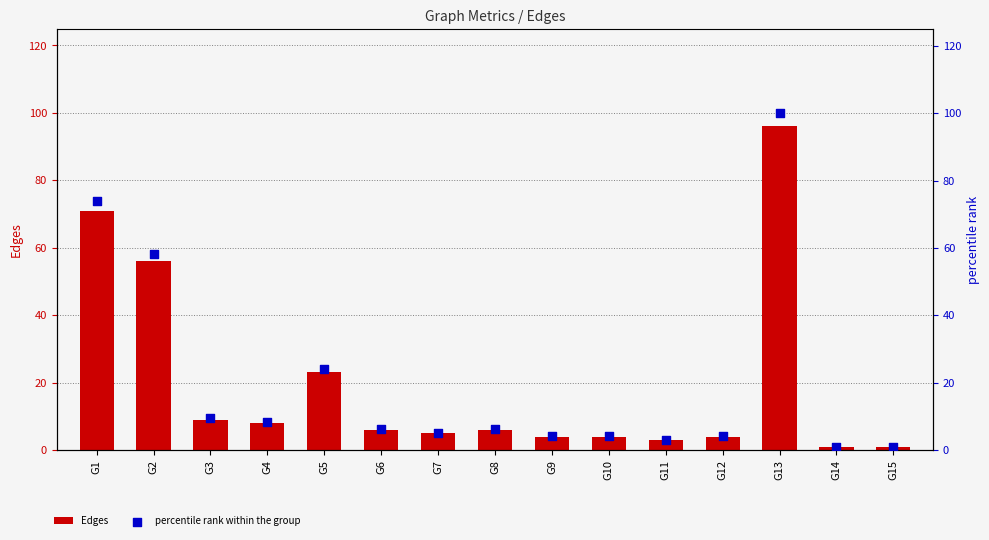

What are all the series names shown in the legend?

Edges, percentile rank within the group